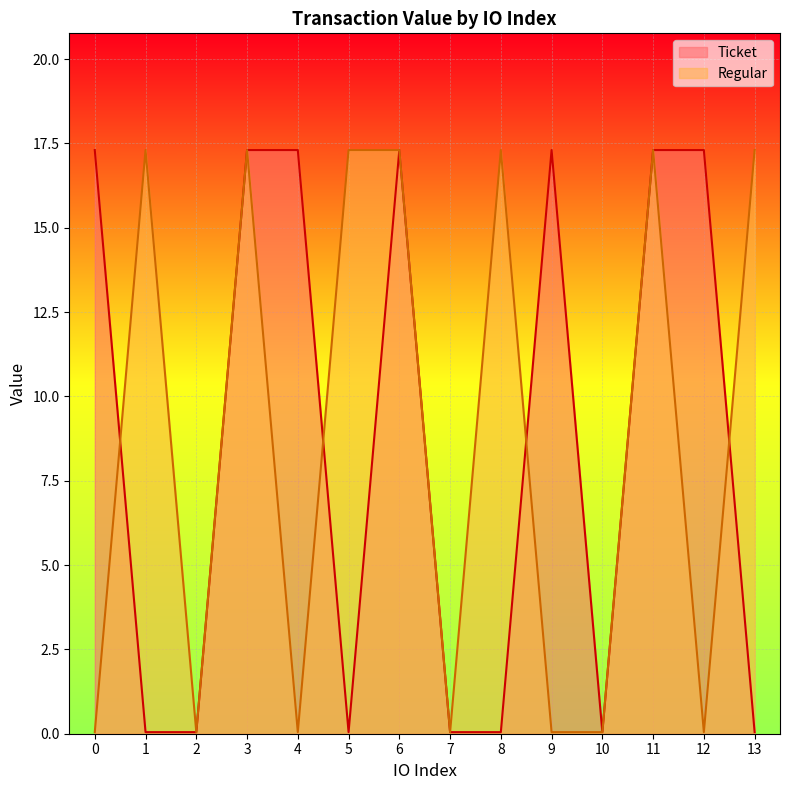

What is the average value of the Regular series?

8.7